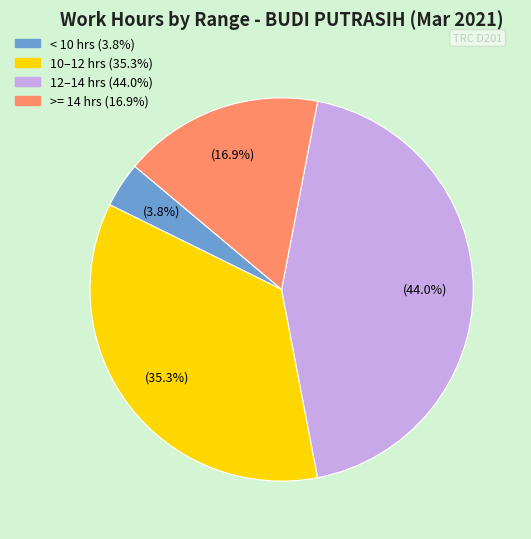

How many slices are in this pie chart?

4